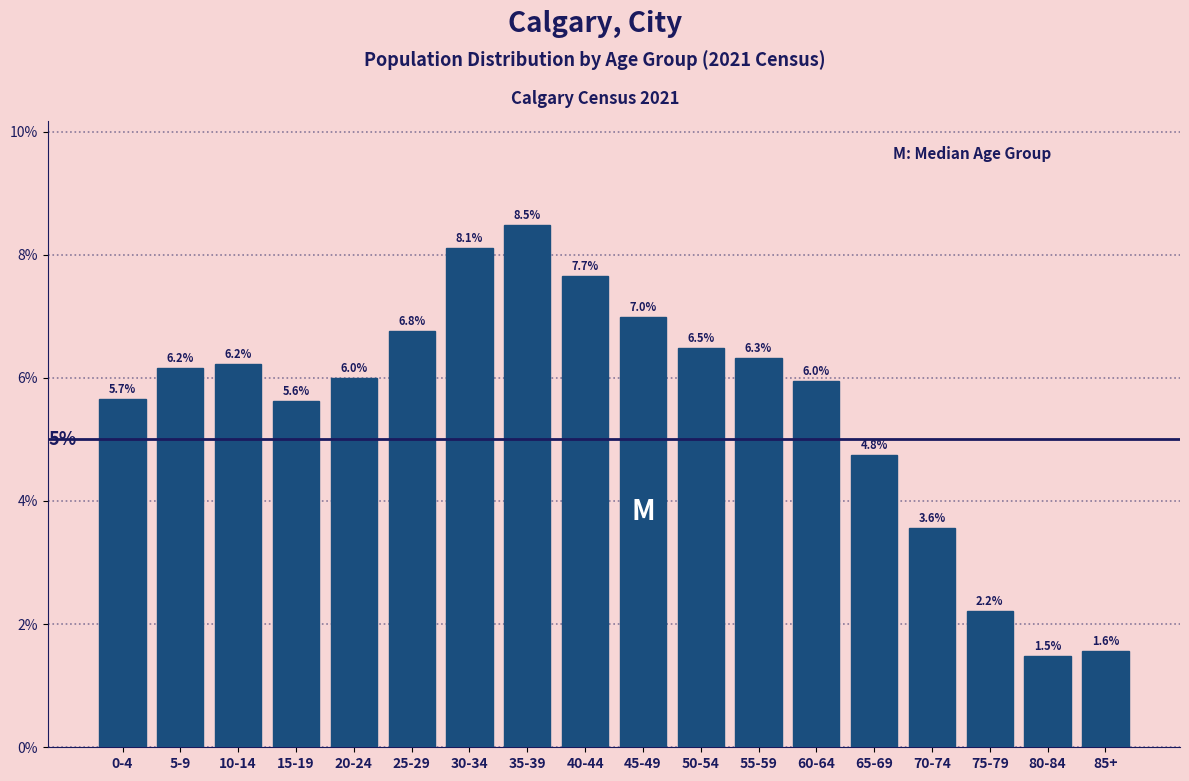

Reading left to right, what are all the values shown in this chart?

5.7	6.2	6.2	5.6	6.0	6.8	8.1	8.5	7.7	7.0	6.5	6.3	6.0	4.8	3.6	2.2	1.5	1.6